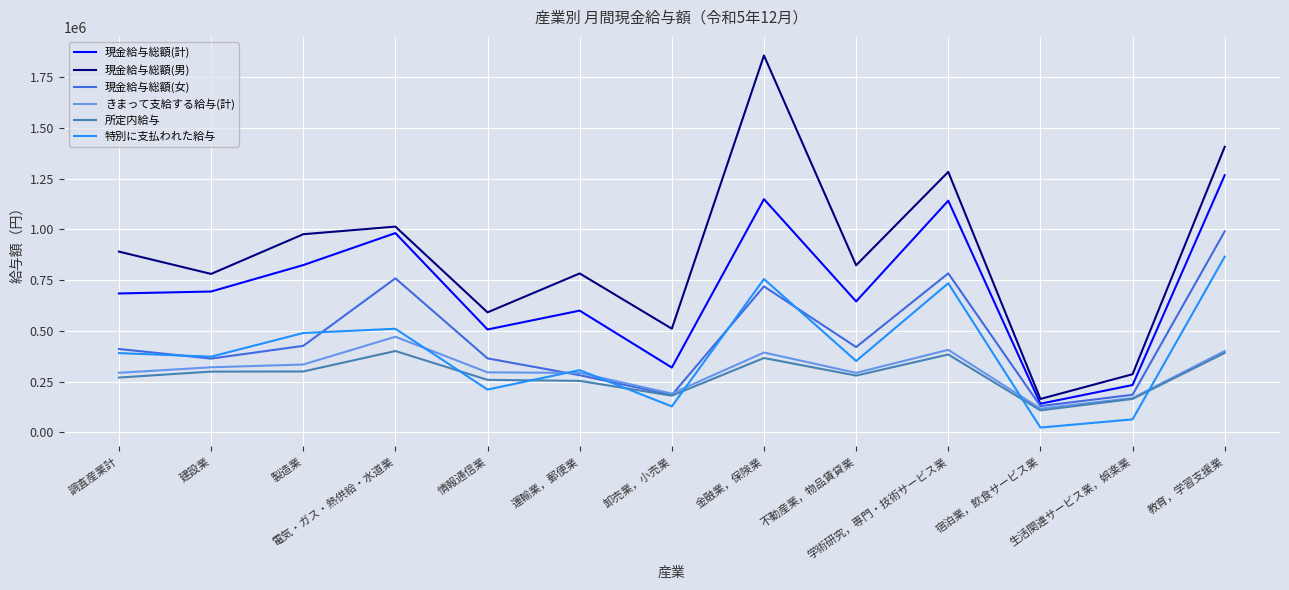

Which series has the largest total across all categories?

現金給与総額(男)